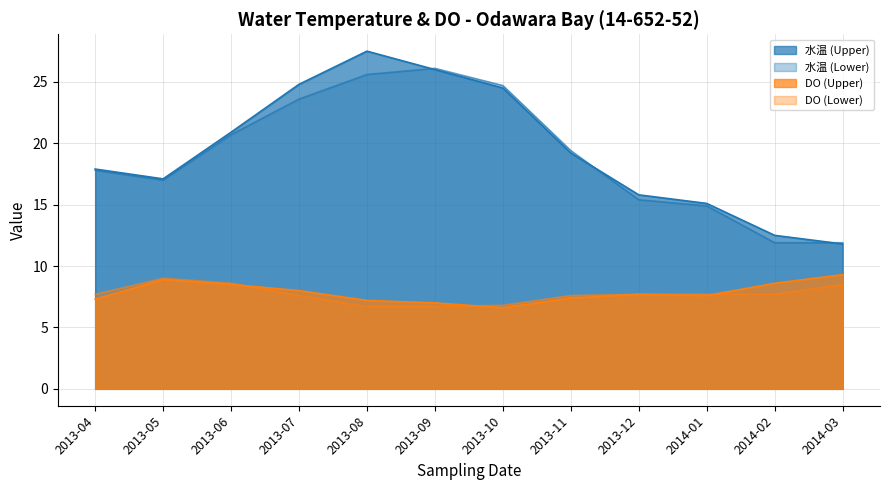

Which series has the widest spread of values?

水温 (Upper)